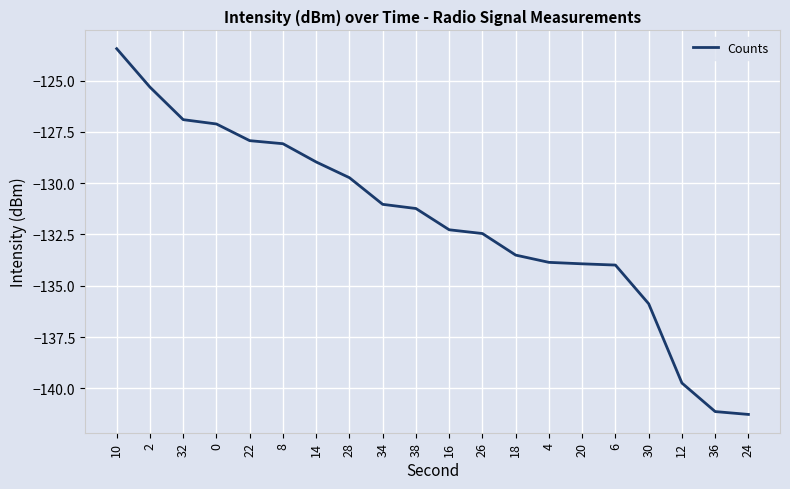

At which category does the chart reach its peak across all series?

10